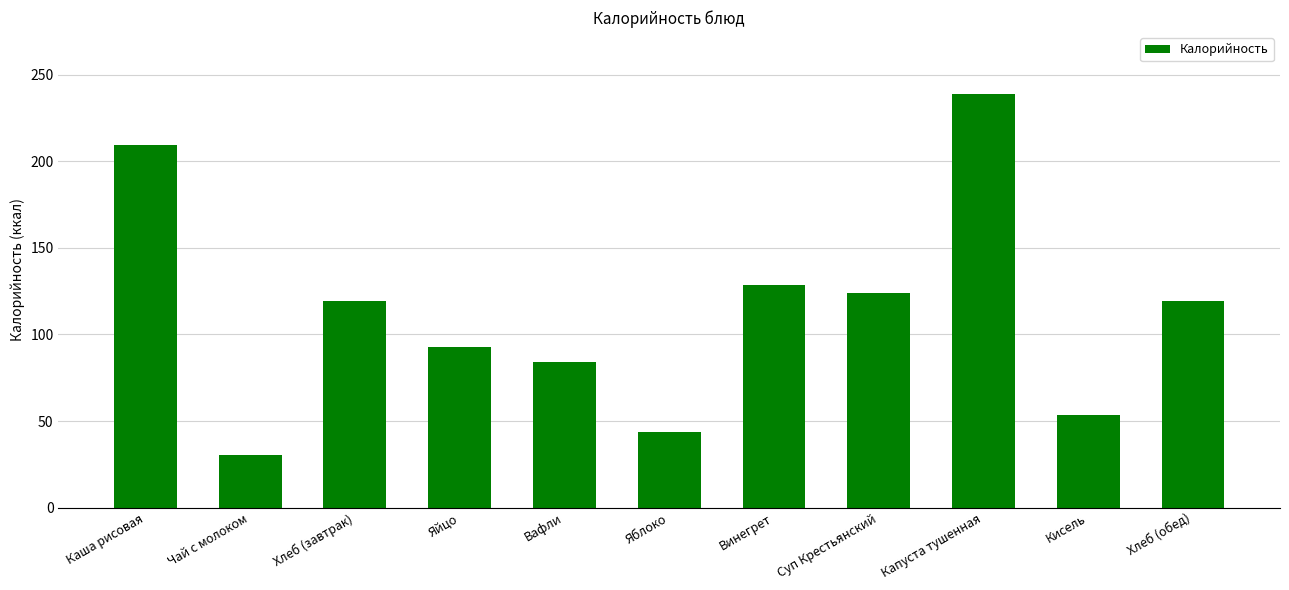

What is the label of the 9th bar from the right?

Хлеб (завтрак)